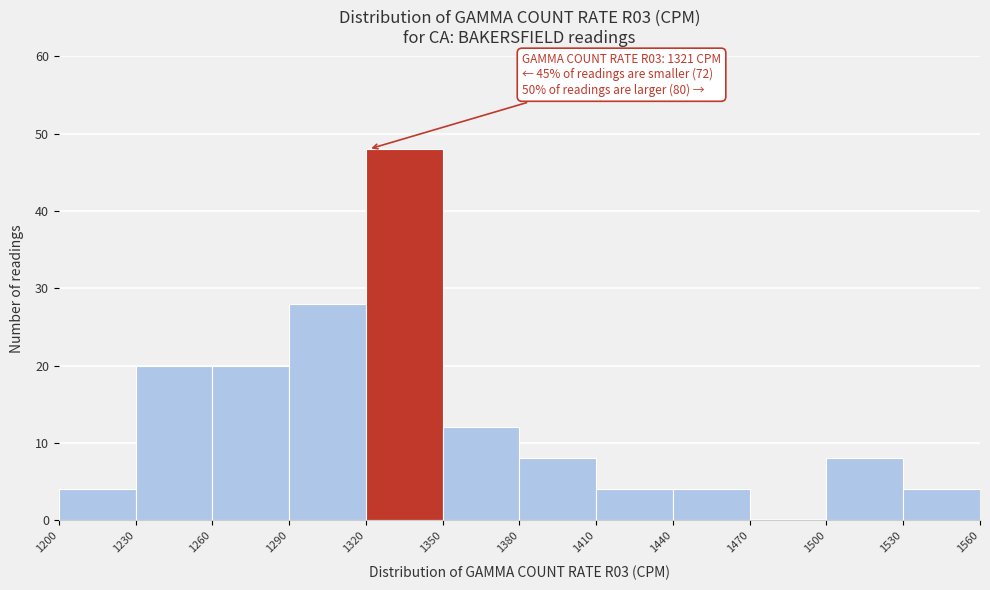

Over which range of the x-axis is the bar tallest?

1320 to 1350